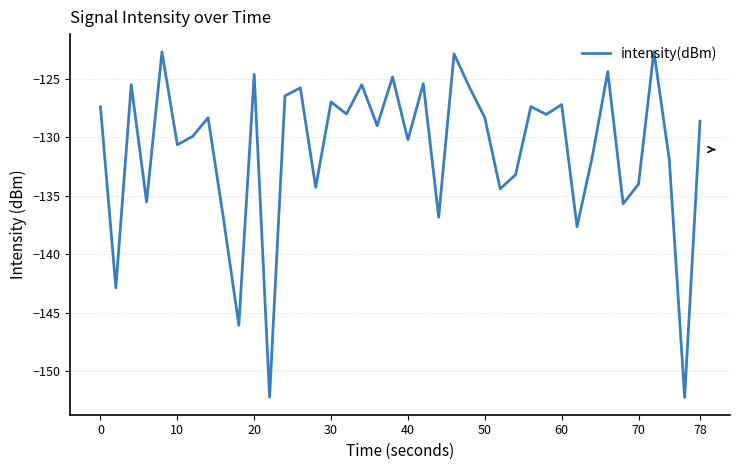

What is the difference between the maximum and minimum values?

29.6